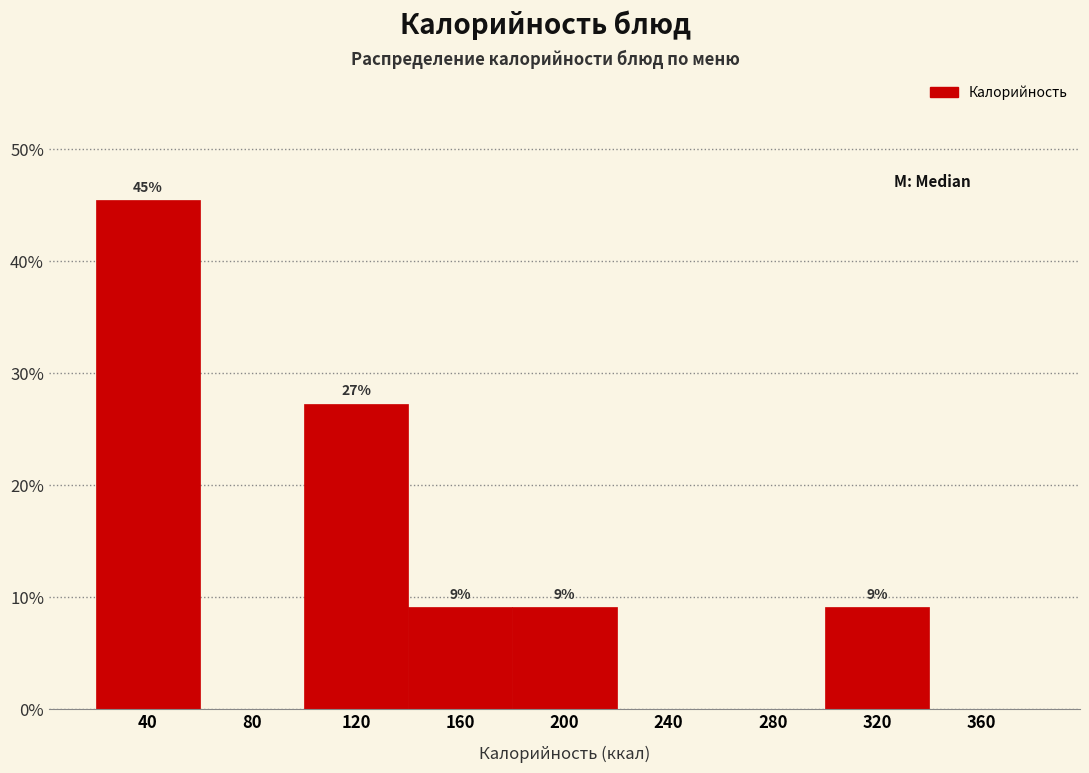

Are the bars horizontal?

No